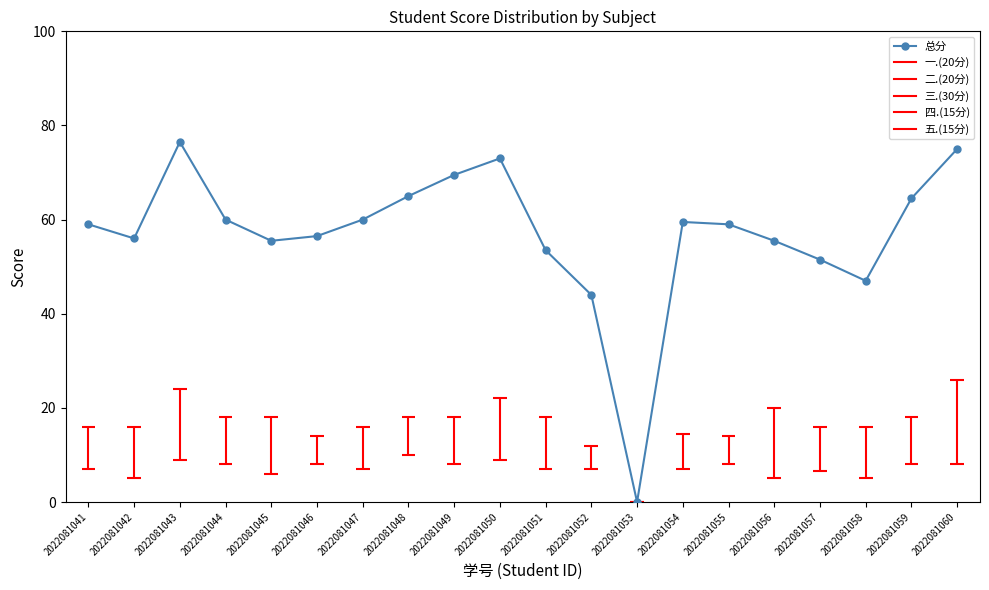

Reading left to right, what are all the values shown in this chart?

2022081041=59.0	2022081042=56.0	2022081043=76.5	2022081044=60.0	2022081045=55.5	2022081046=56.5	2022081047=60.0	2022081048=65.0	2022081049=69.5	2022081050=73.0	2022081051=53.5	2022081052=44.0	2022081053=0.0	2022081054=59.5	2022081055=59.0	2022081056=55.5	2022081057=51.5	2022081058=47.0	2022081059=64.5	2022081060=75.0